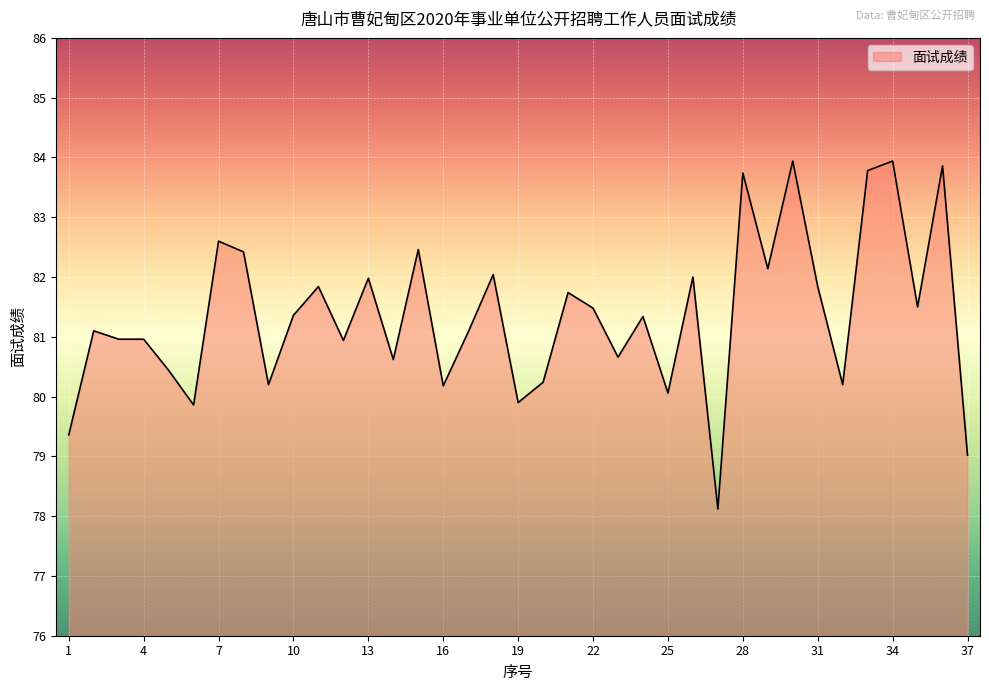

What is the maximum value shown in the chart?

83.9